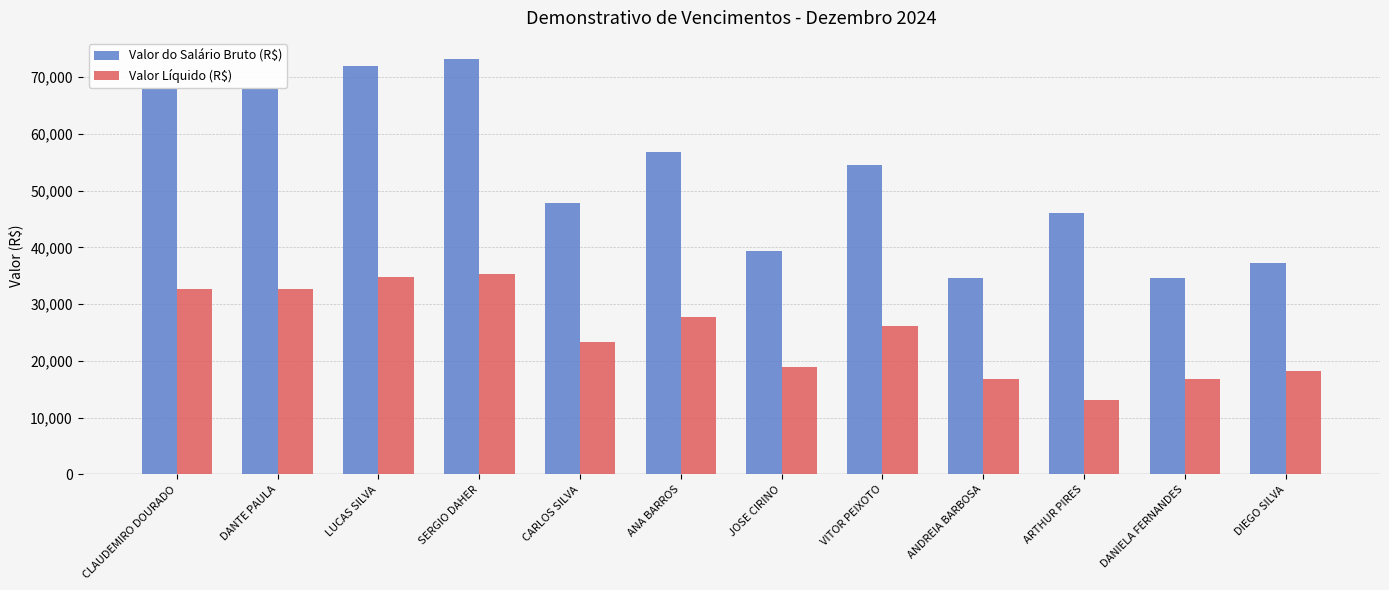

Rank the series by their maximum value, from lowest to highest.

Valor Líquido (R$), Valor do Salário Bruto (R$)